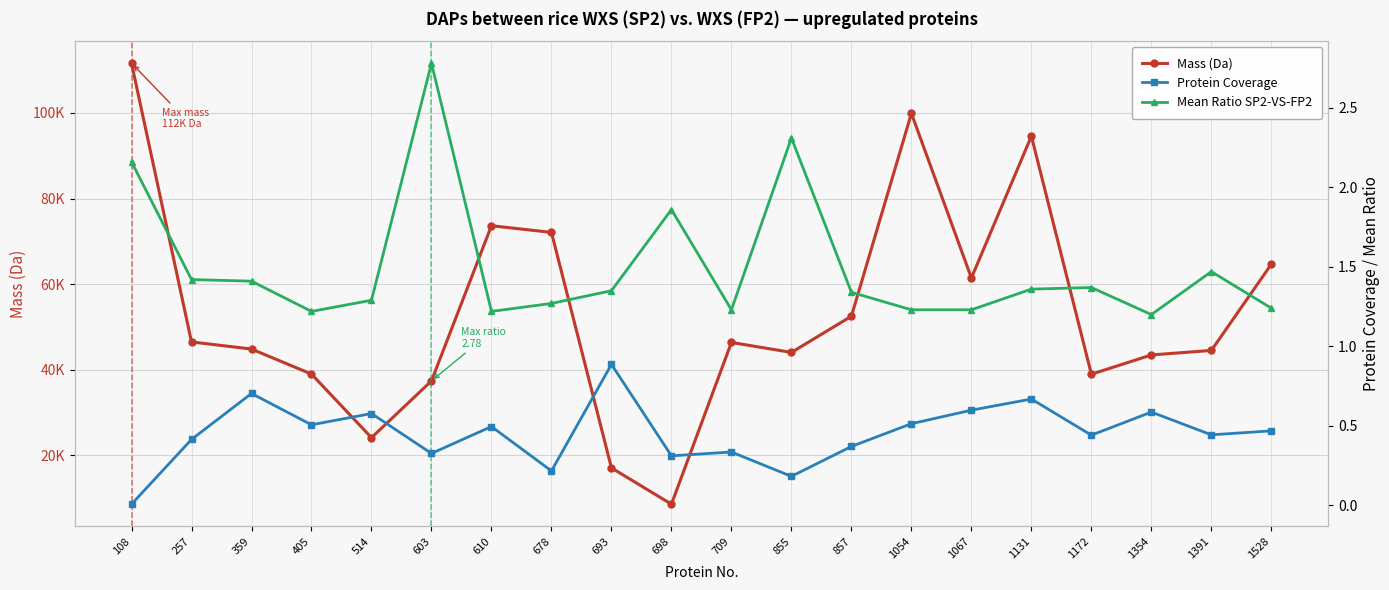

True or false: Protein Coverage has a value of 0.5 at 405.

True